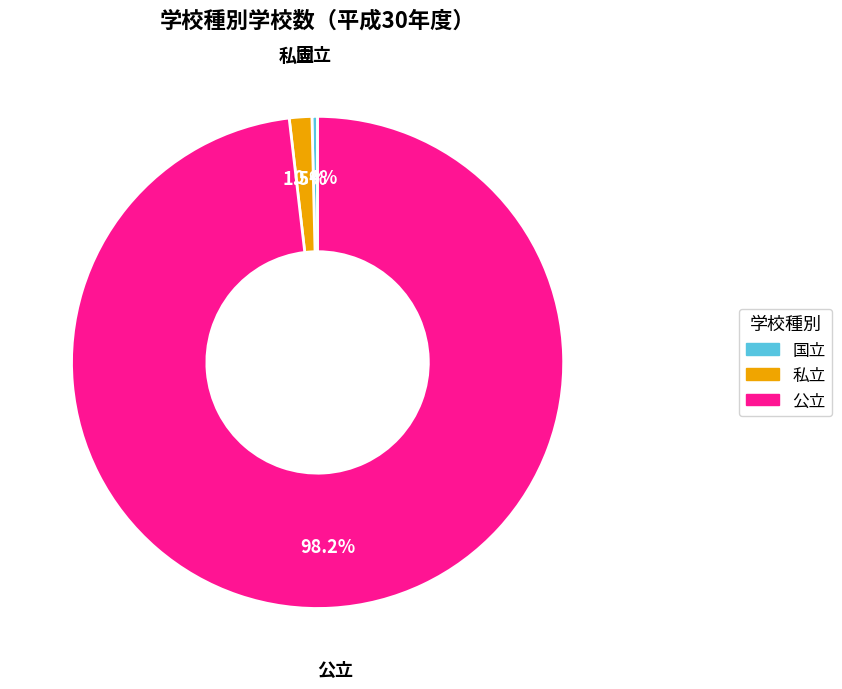

How many segments does this pie chart have?

3